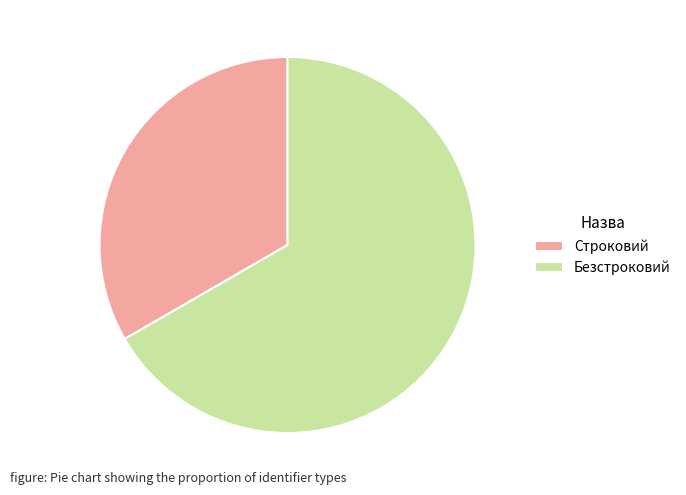

Which slice is the smallest?

Строковий